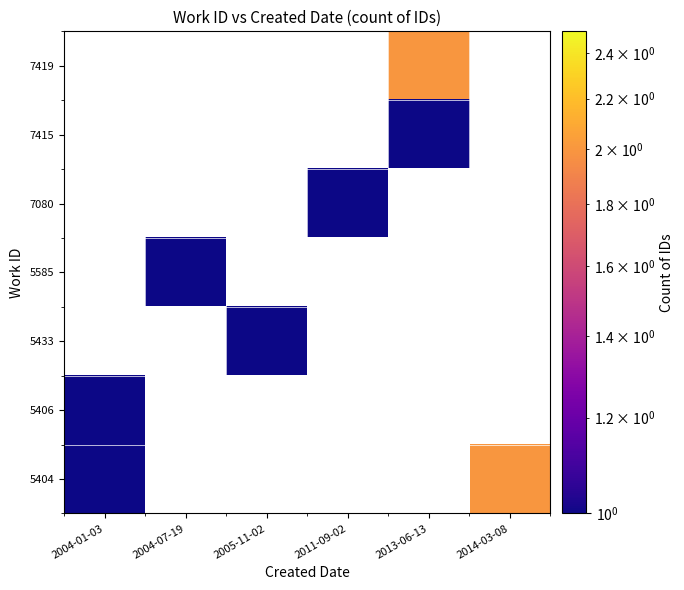

How many series are shown in this chart?

7